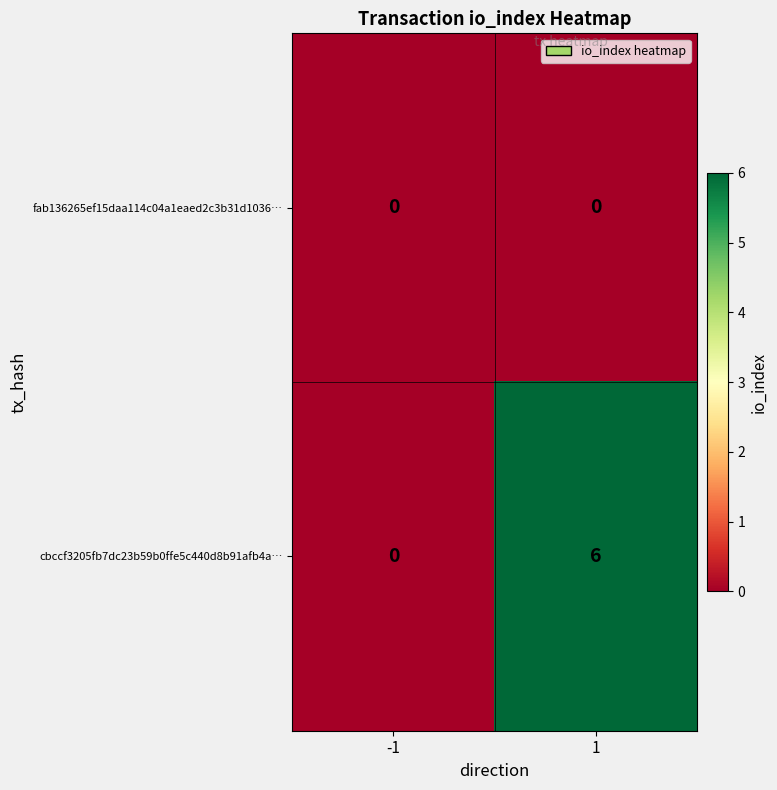

What is the sum of the cbccf3205fb7dc23b59b0ffe5c440d8b91afb4a… values at -1 and 1?

6